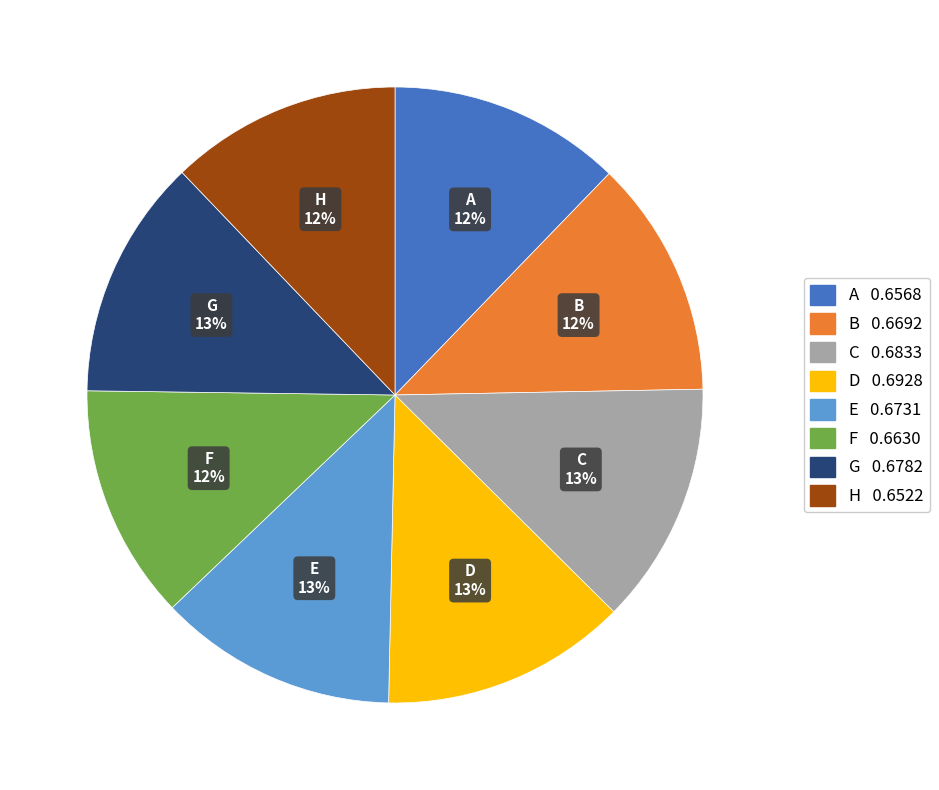

To the nearest percent, what is the difference between the largest and smallest slice percentages?

1%